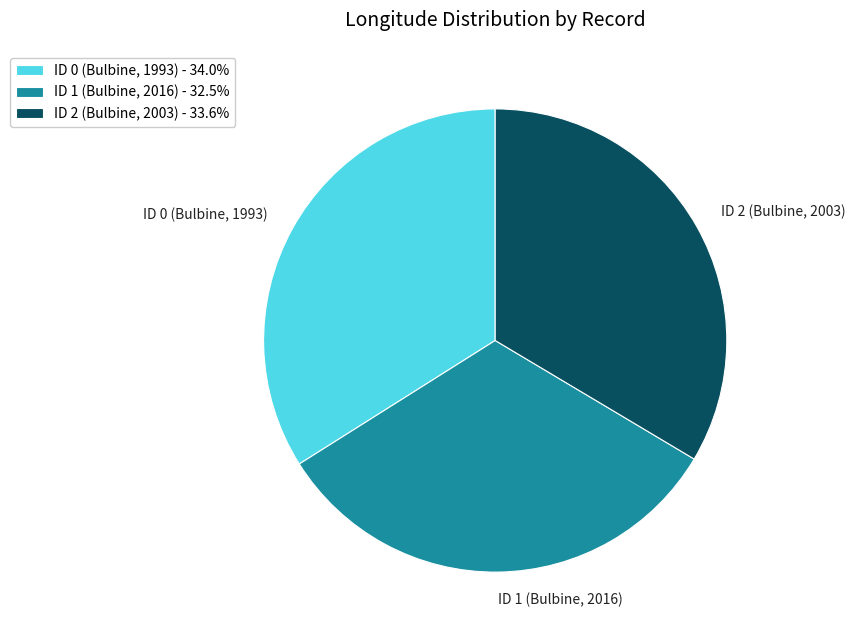

The ID 0 (Bulbine, 1993) slice represents 34% of the pie. True or false?

True